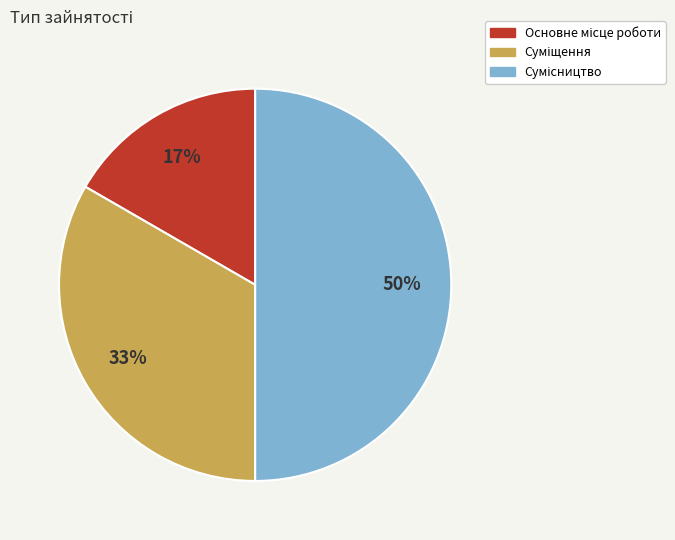

To the nearest percent, what is the average slice percentage?

33%